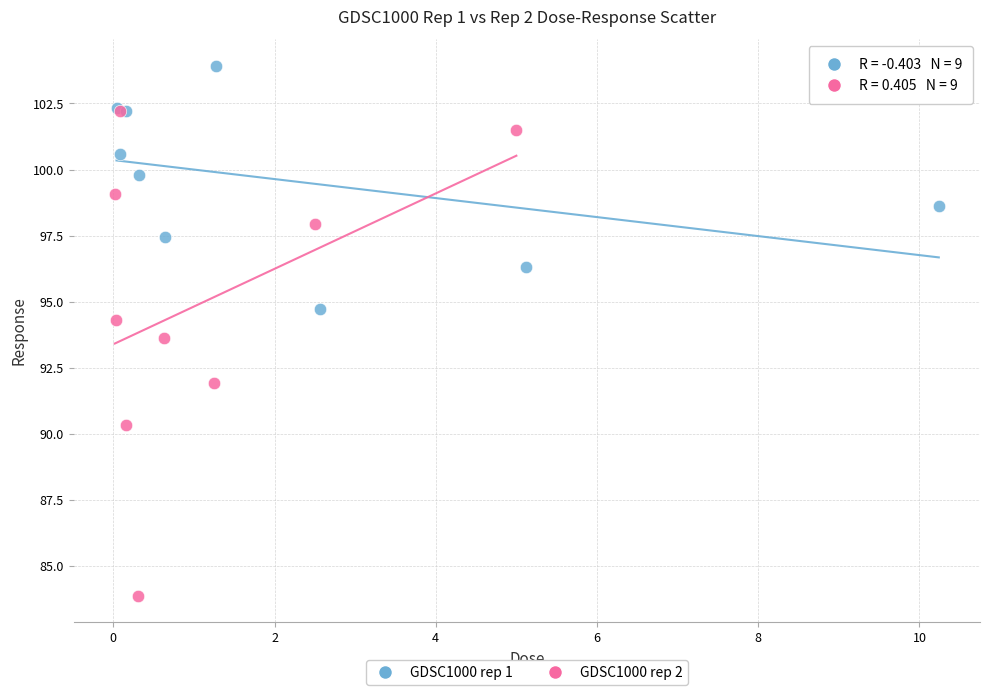

Which series reaches the maximum Y coordinate?

GDSC1000 rep 1